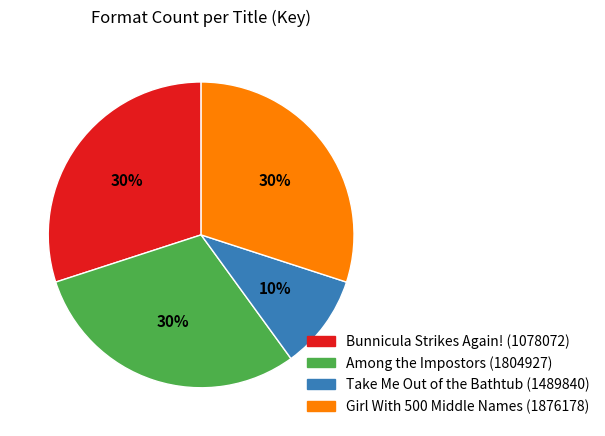

Is it true that Girl With 500 Middle Names (1876178) is 23% of the pie?

False